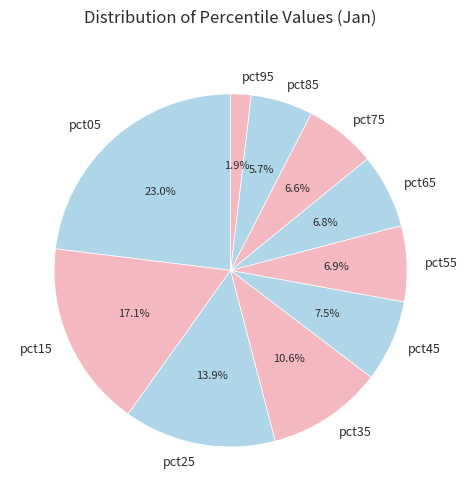

To the nearest percent, what is the difference between the pct15 and pct25 slice percentages?

3%